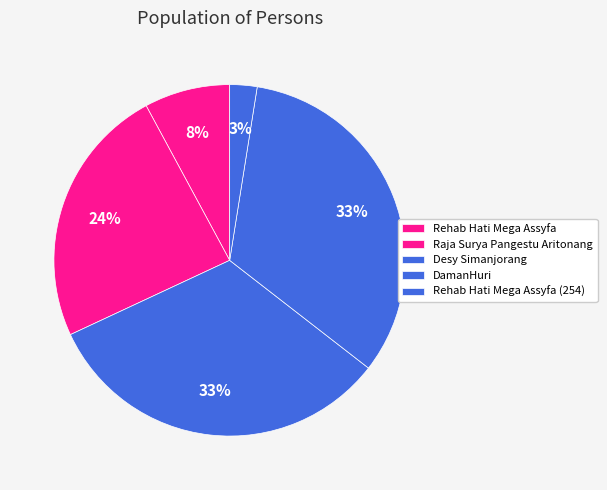

What is the smallest slice in the pie chart?

Rehab Hati Mega Assyfa (254)